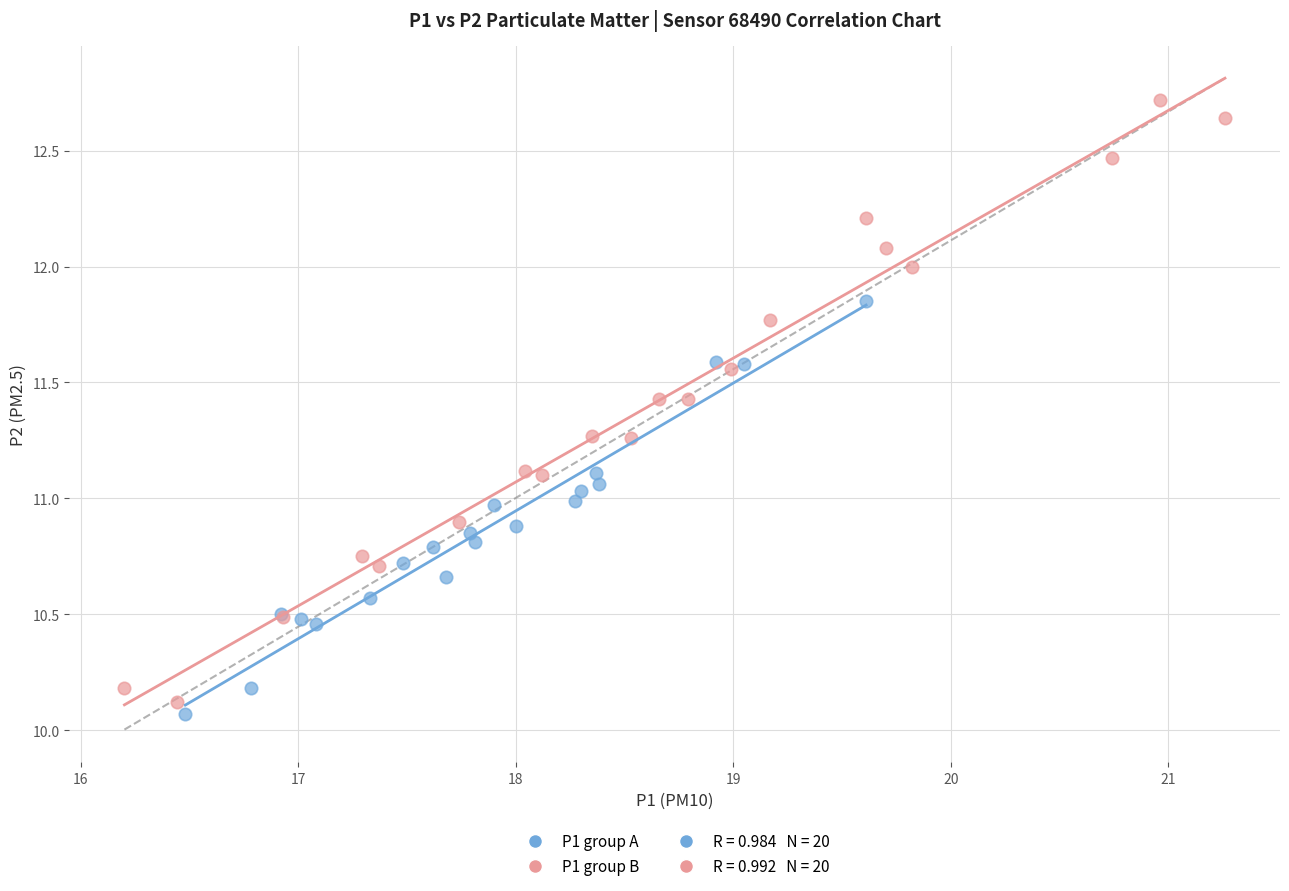

Which series reaches the minimum Y coordinate?

P1 group A